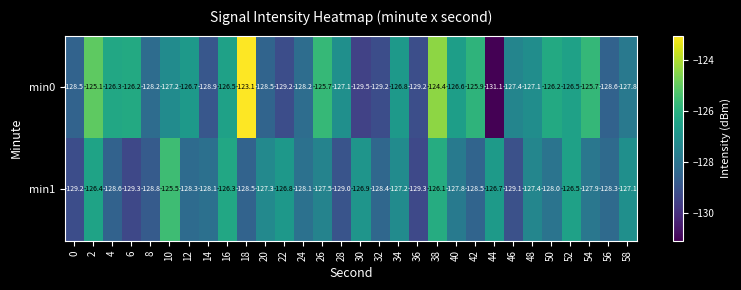

Which series has the largest range (max minus min)?

min0